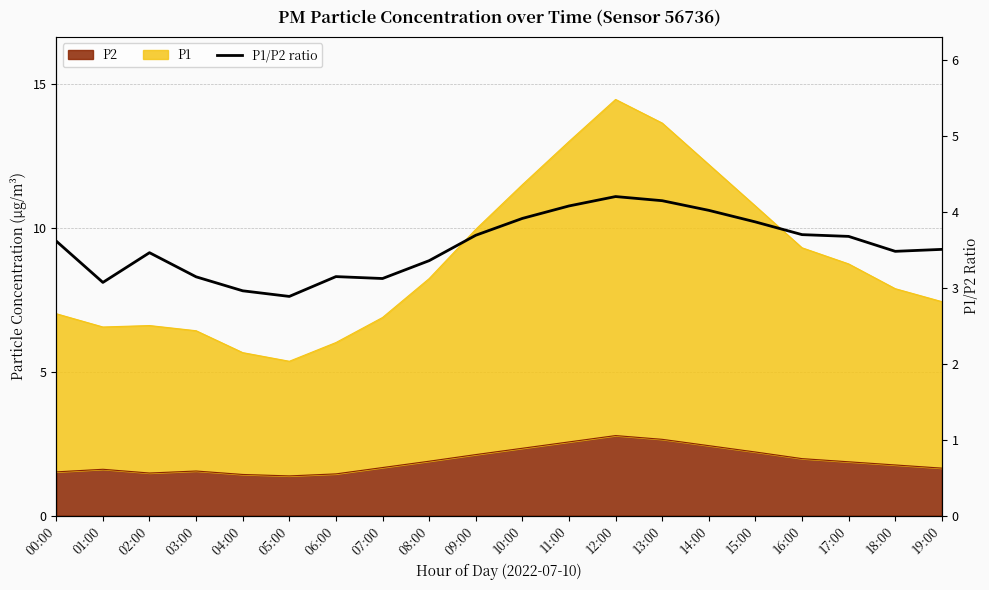

What is the ratio of the value at 16:00 to the value at 01:00?

1.2